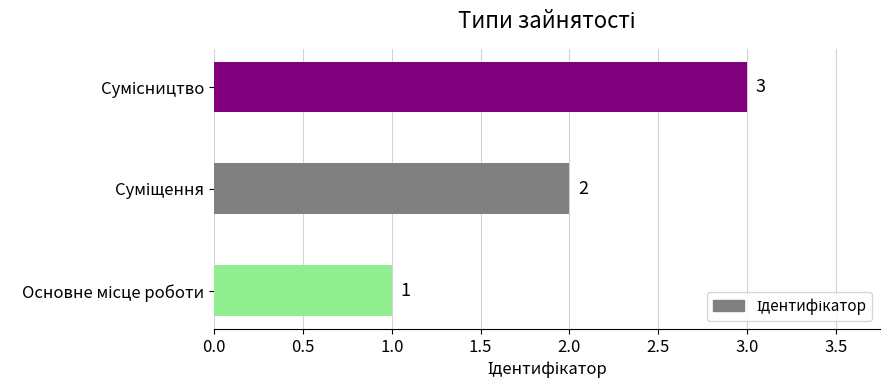

What is the sum of all values?

6